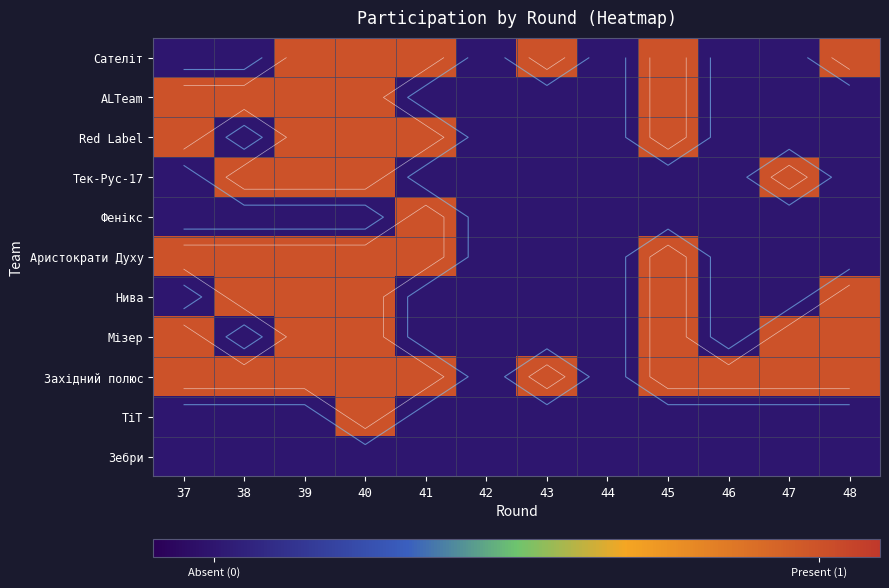

Between 41 and 39, which is larger?

41